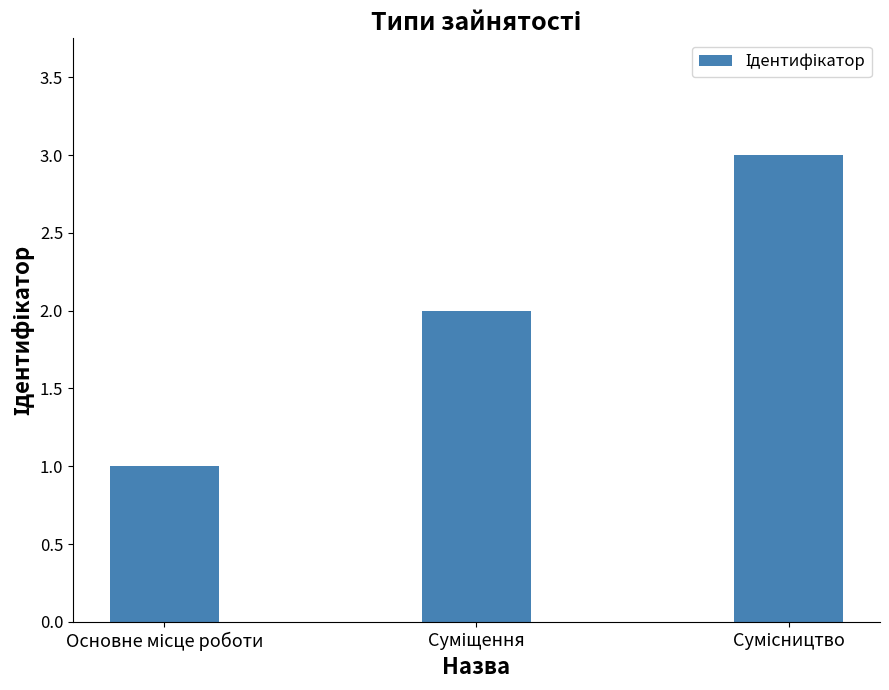

What is the maximum value shown in the chart?

3